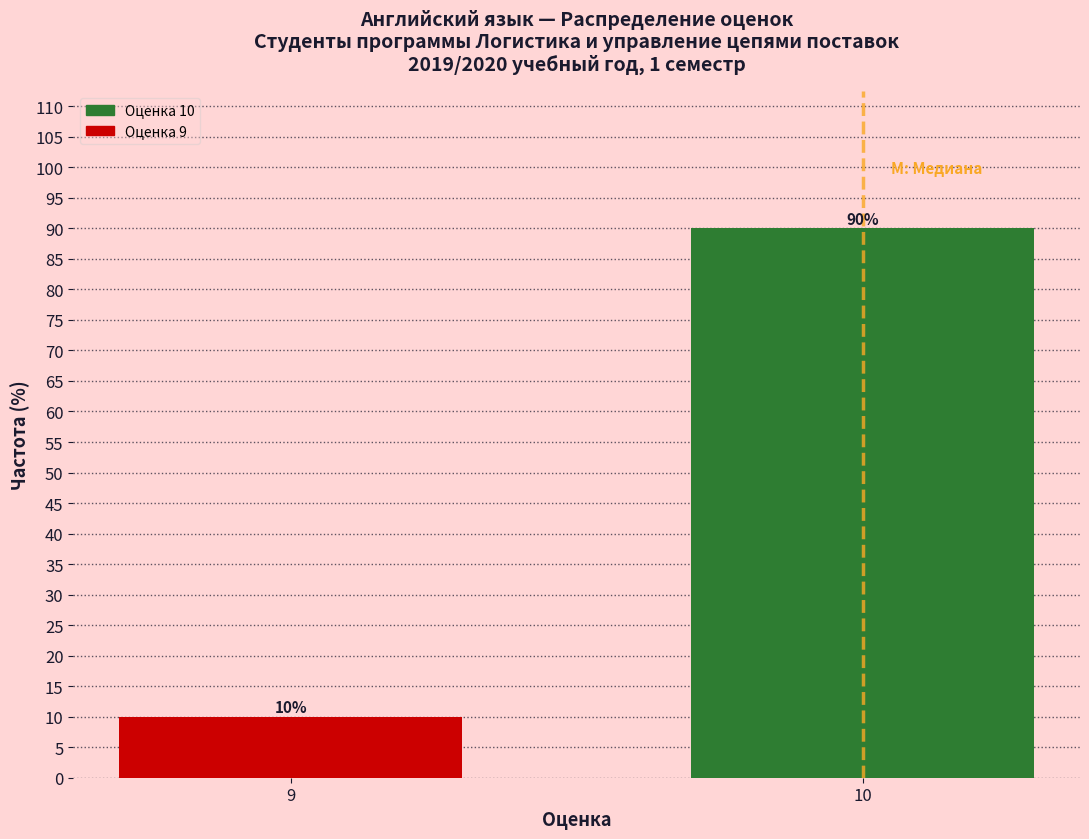

Reading right to left, list all the values displayed in this chart.

90	10